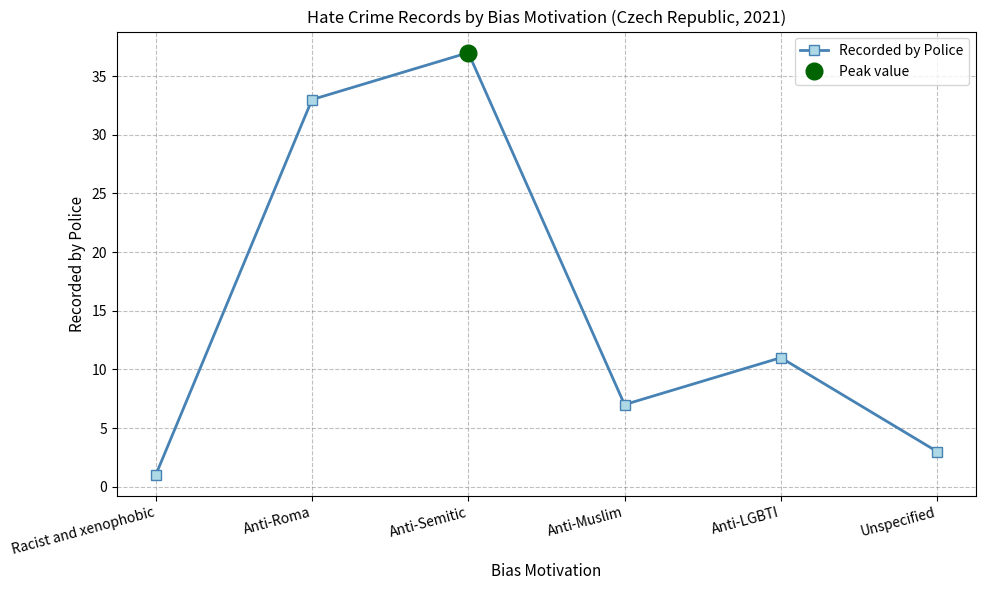

Rank the categories by value from lowest to highest.

Racist and xenophobic, Unspecified, Anti-Muslim, Anti-LGBTI, Anti-Roma, Anti-Semitic